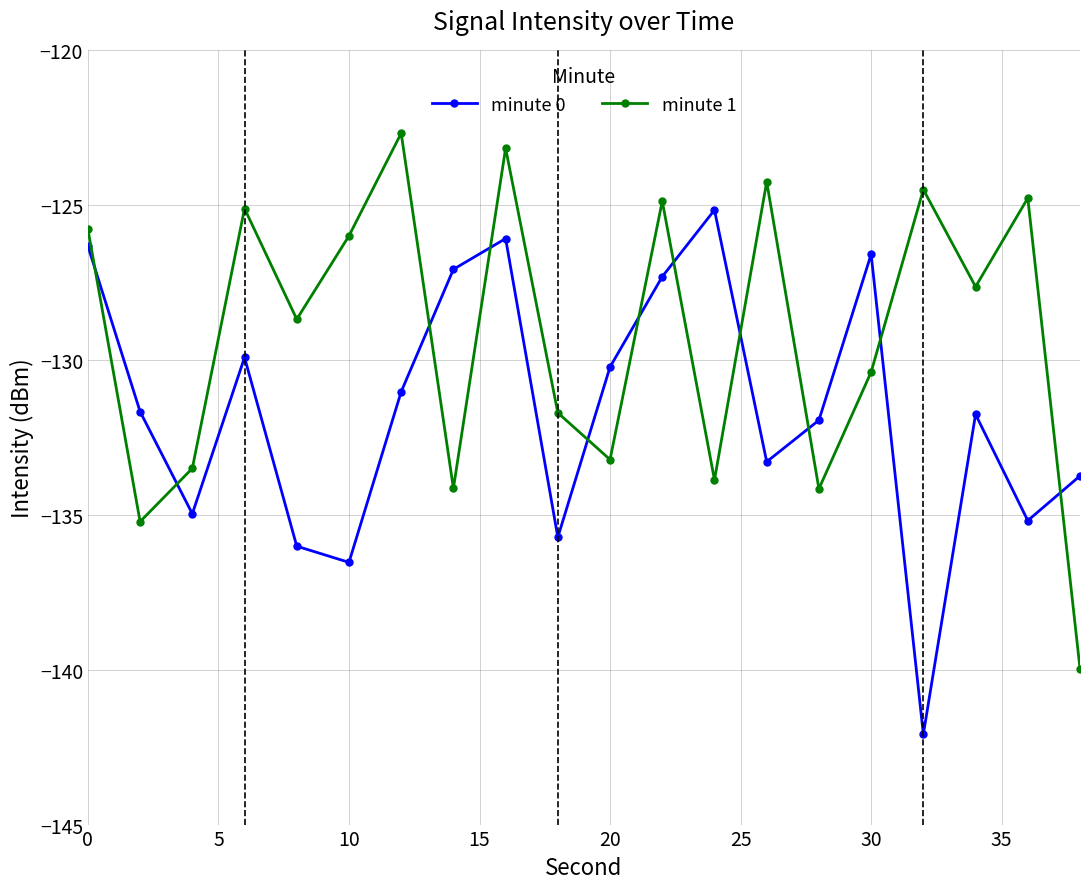

Does the chart have visible grid lines?

Yes